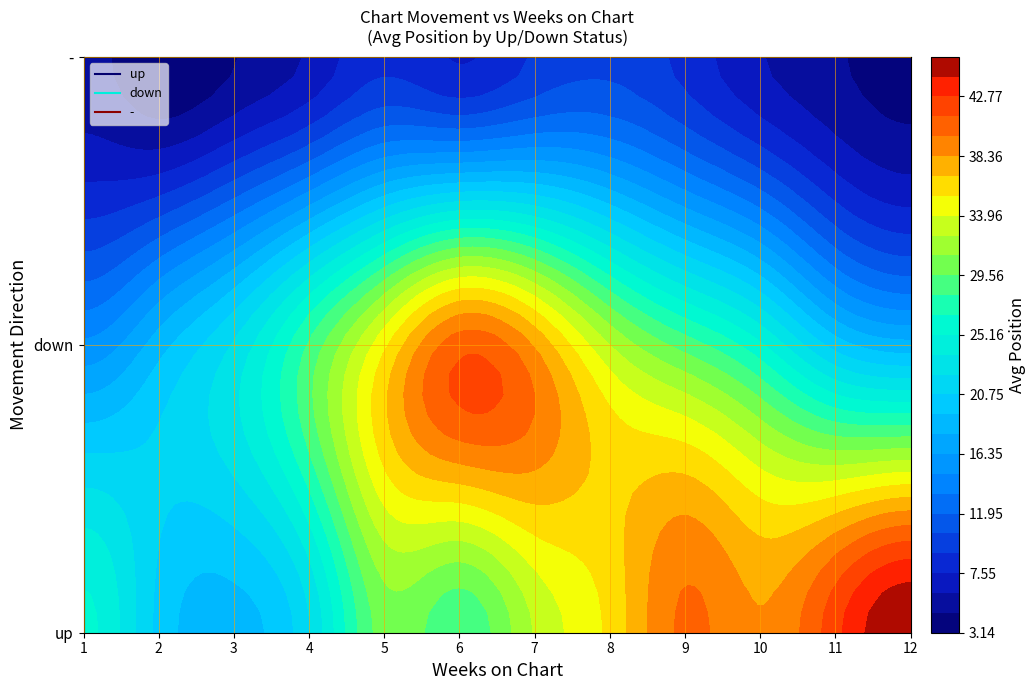

At which category does the chart reach its minimum across all series?

2